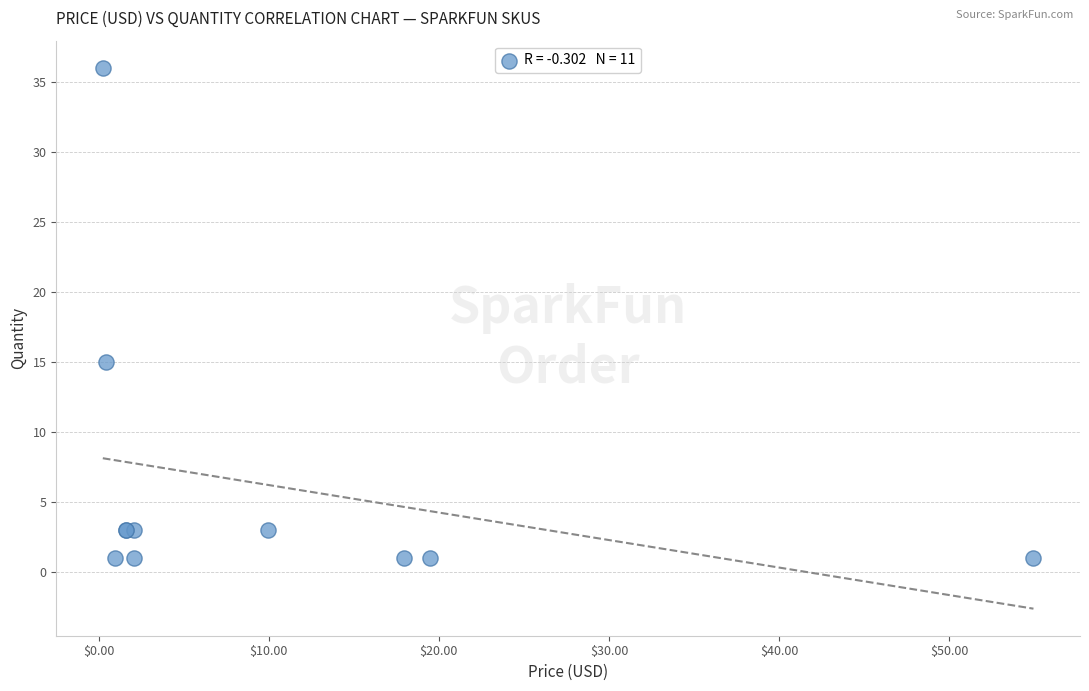

What Y value in the scatter plot is closest to 18?

15